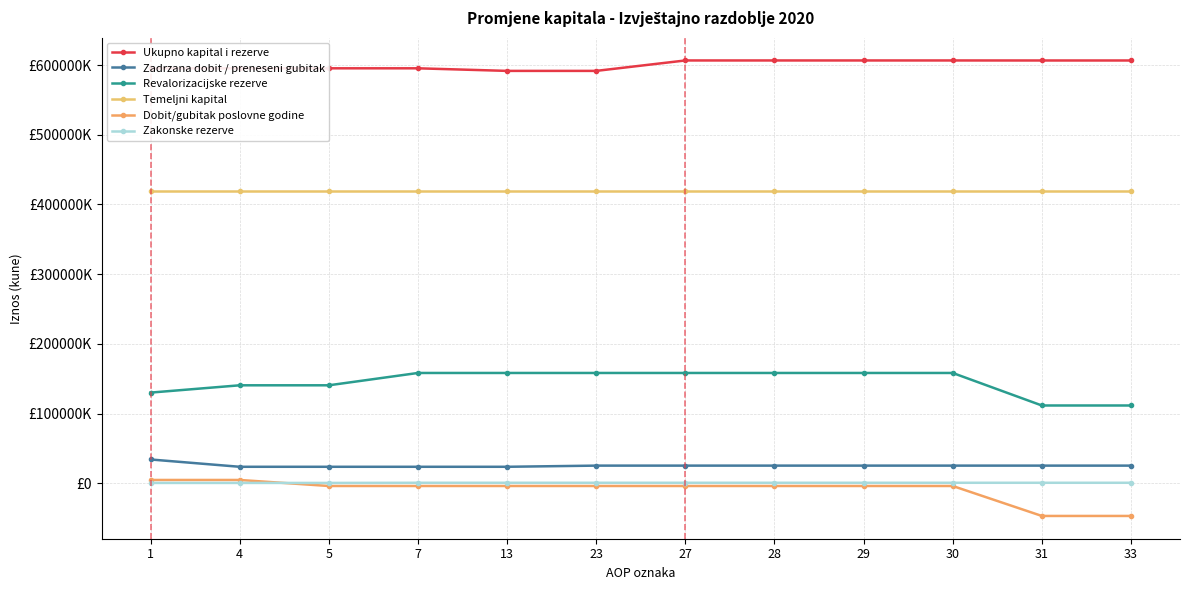

What is the difference between the second highest and minimum values in the Zadrzana dobit / preneseni gubitak series?

1671219